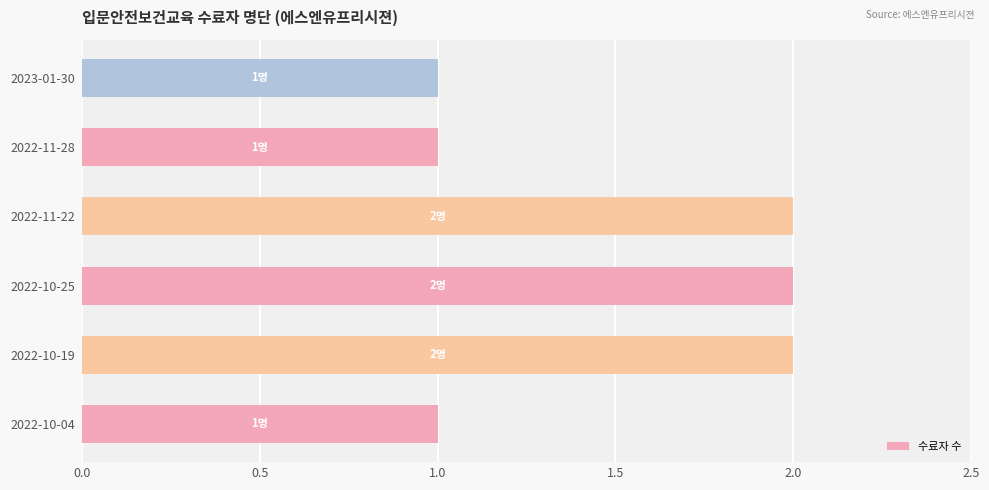

How many values are below 2?

3